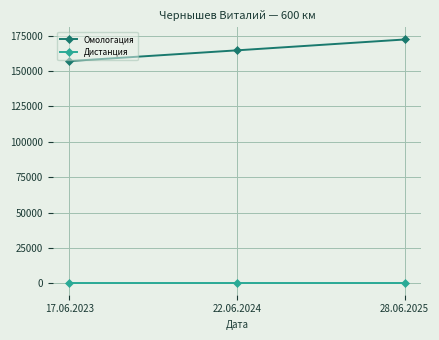

Does the chart have visible grid lines?

Yes